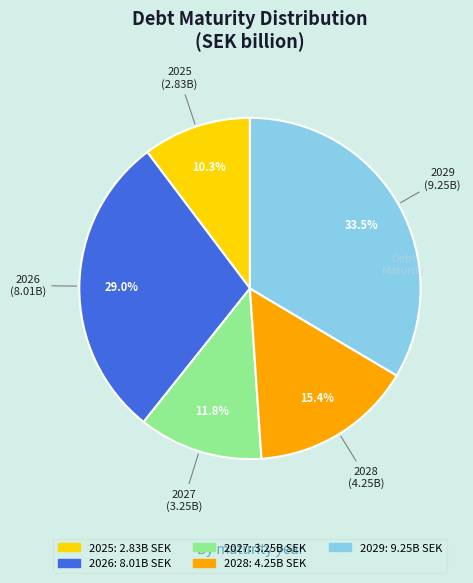

Count the number of slices in the pie.

5